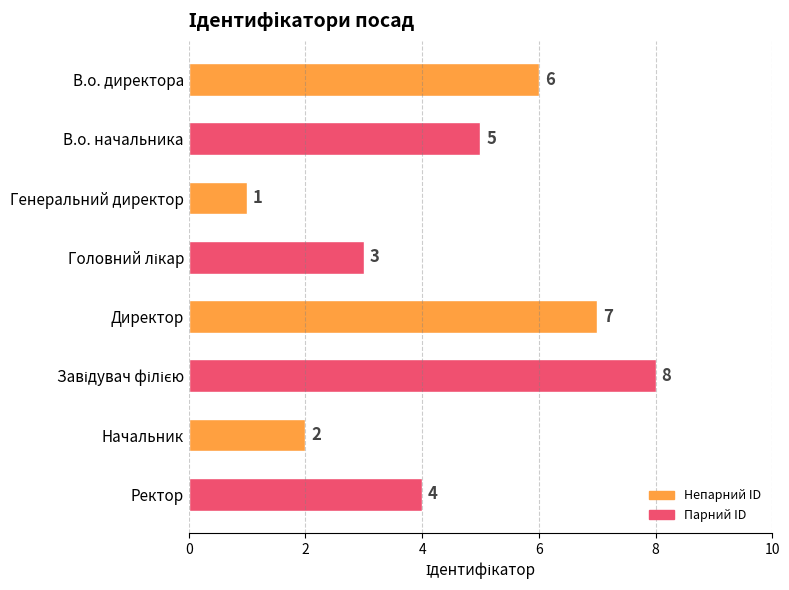

What is the label of the 7th bar from the top?

Начальник